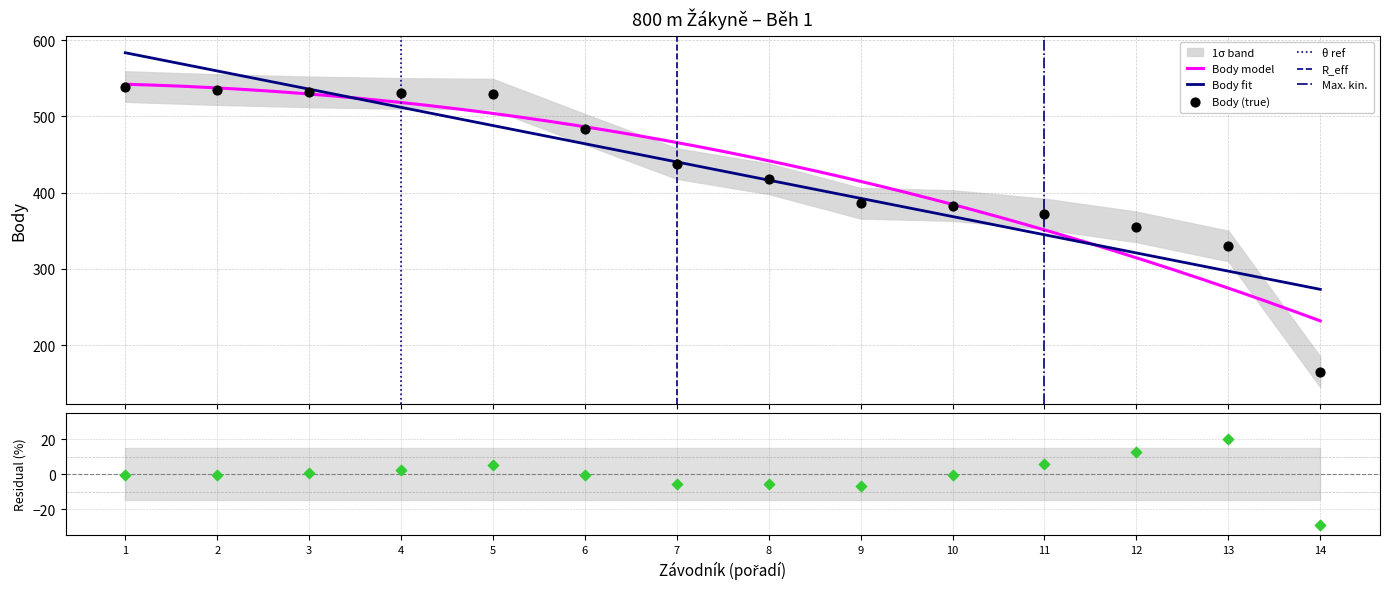

What is the maximum value for Body model?

542.0